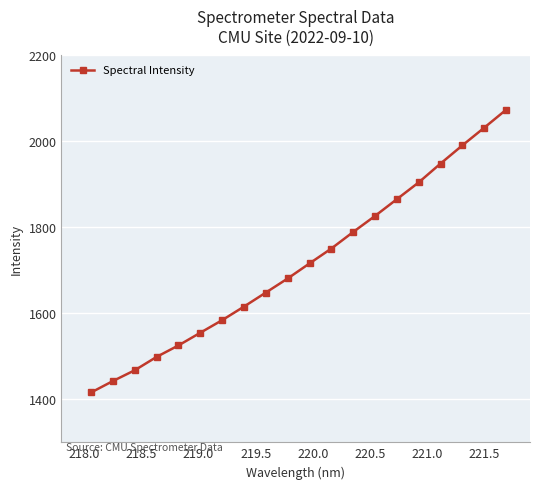

What is the minimum value shown in the chart?

1416.0